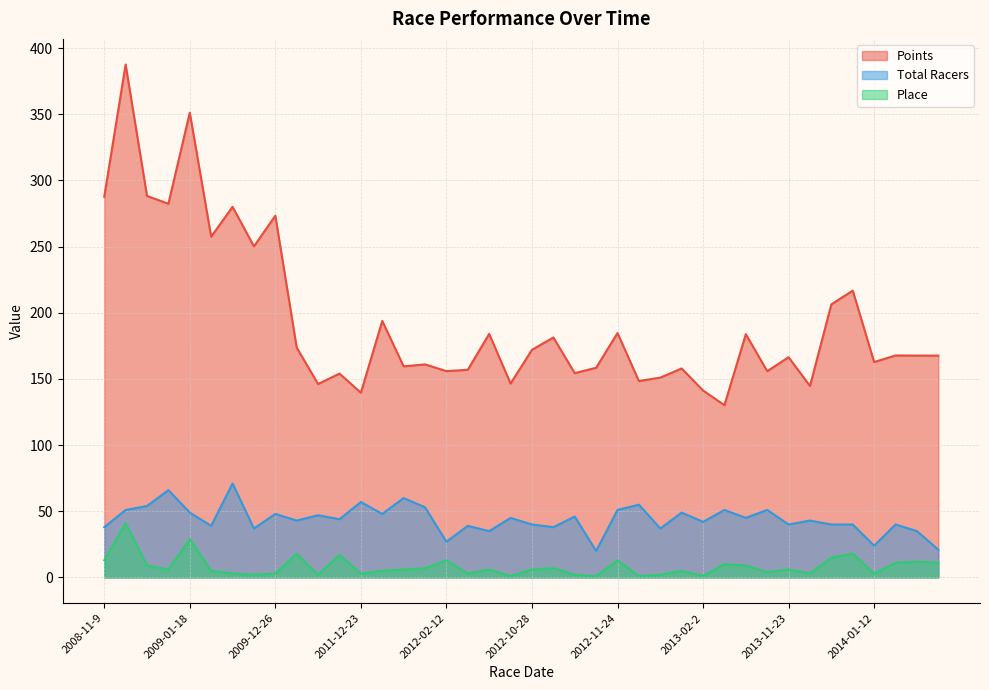

Is it true that Total Racers equals 51.0 at 2012-11-24?

True